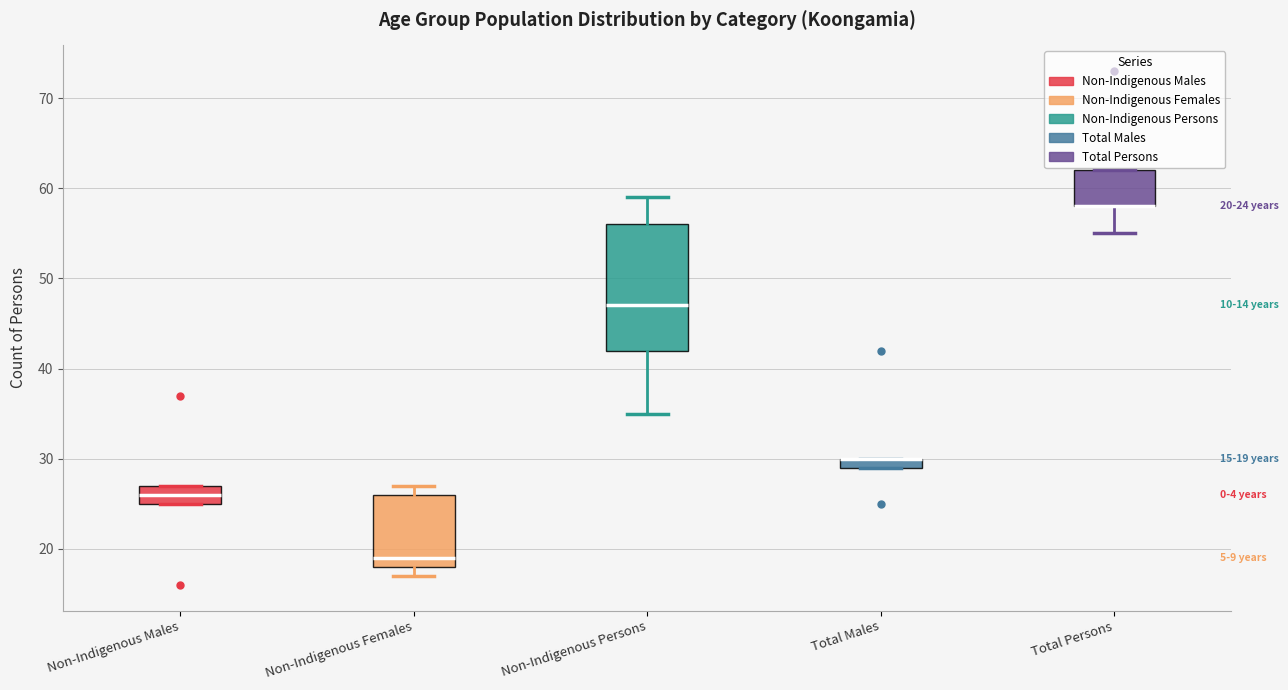

Which box is the tallest, from its lower edge to its upper edge?

Non-Indigenous Persons